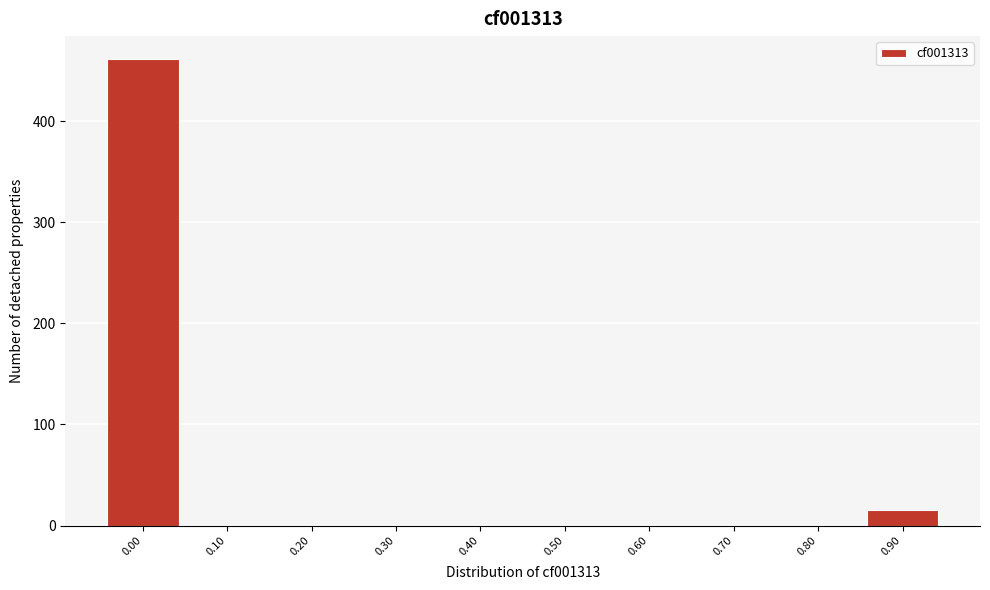

Reading left to right, transcribe all the data shown in this chart.

0.00=461	0.10=0	0.20=0	0.30=0	0.40=0	0.50=0	0.60=0	0.70=0	0.80=0	0.90=15